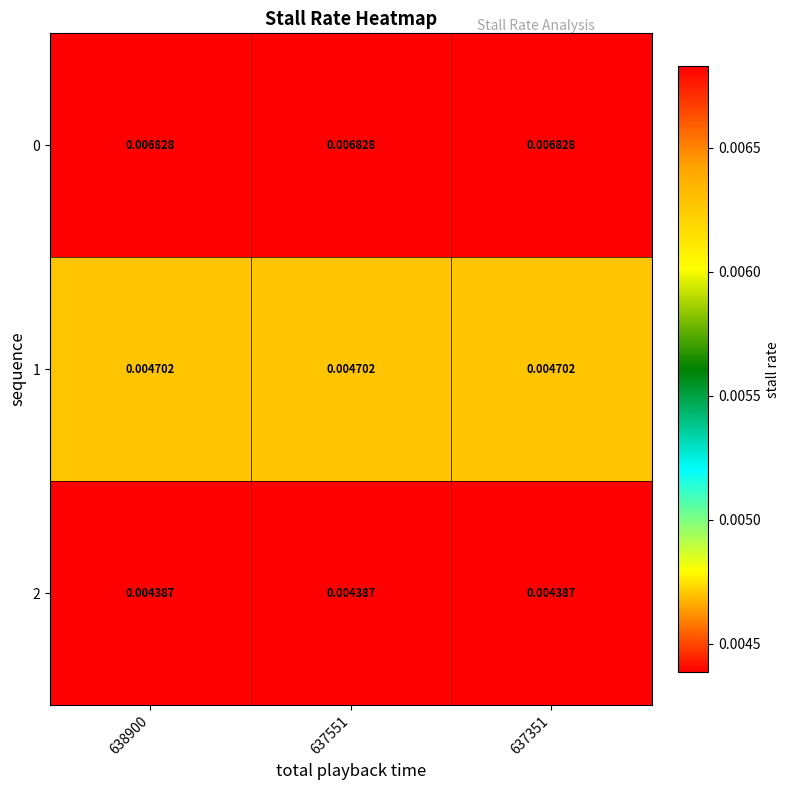

Is the value of 0 at 638900 greater than the value of 1 at 638900?

Yes